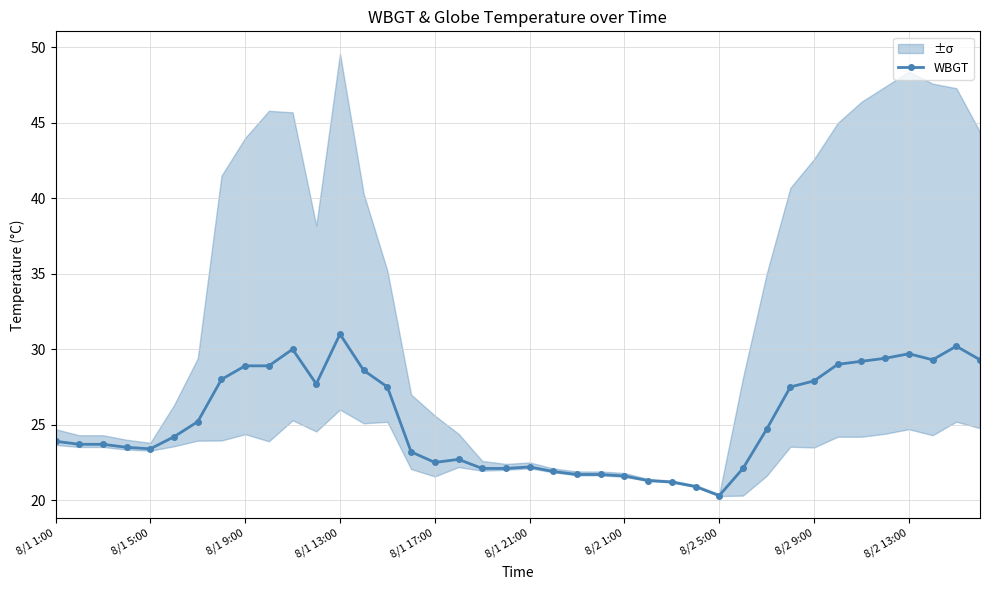

What is the sum of all values?

1011.9